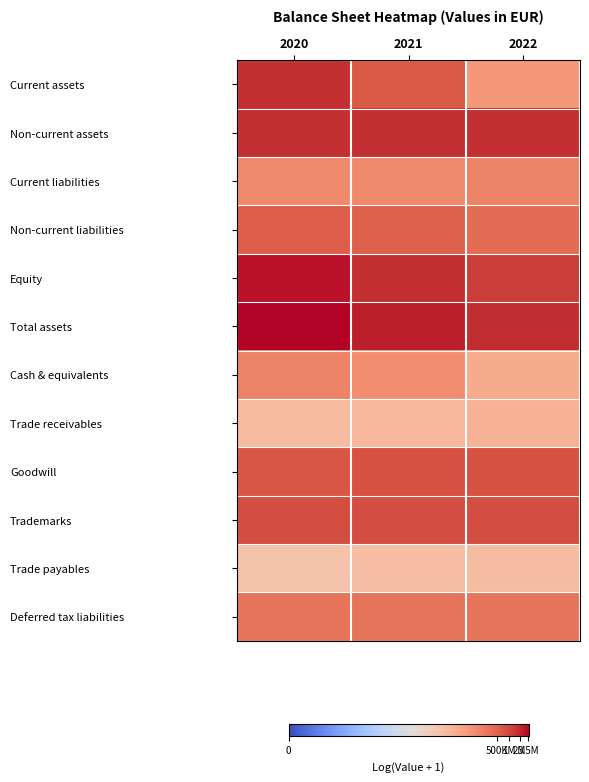

What is the spread (max minus min) of values at 2022?

4.6